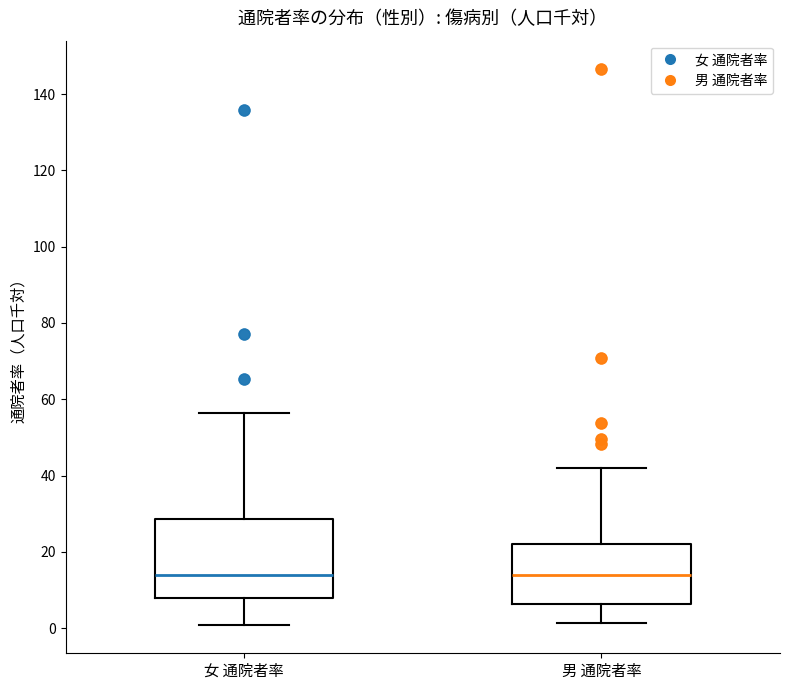

Where is the lower edge of the box for 女 通院者率 on the y-axis? The values are not printed on the chart, so give them approximately, as read against the axis.

8